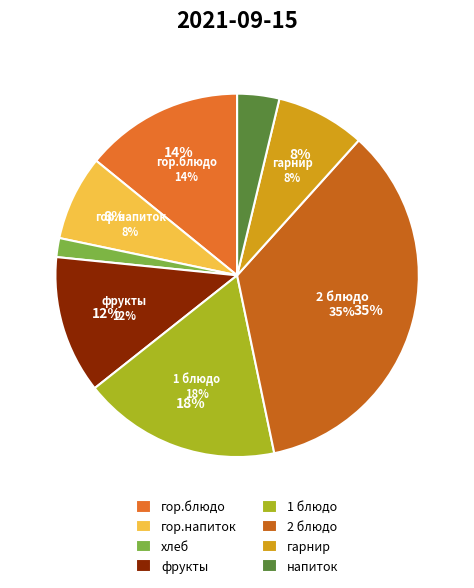

Which has a higher value, гор.блюдо or 1 блюдо?

1 блюдо